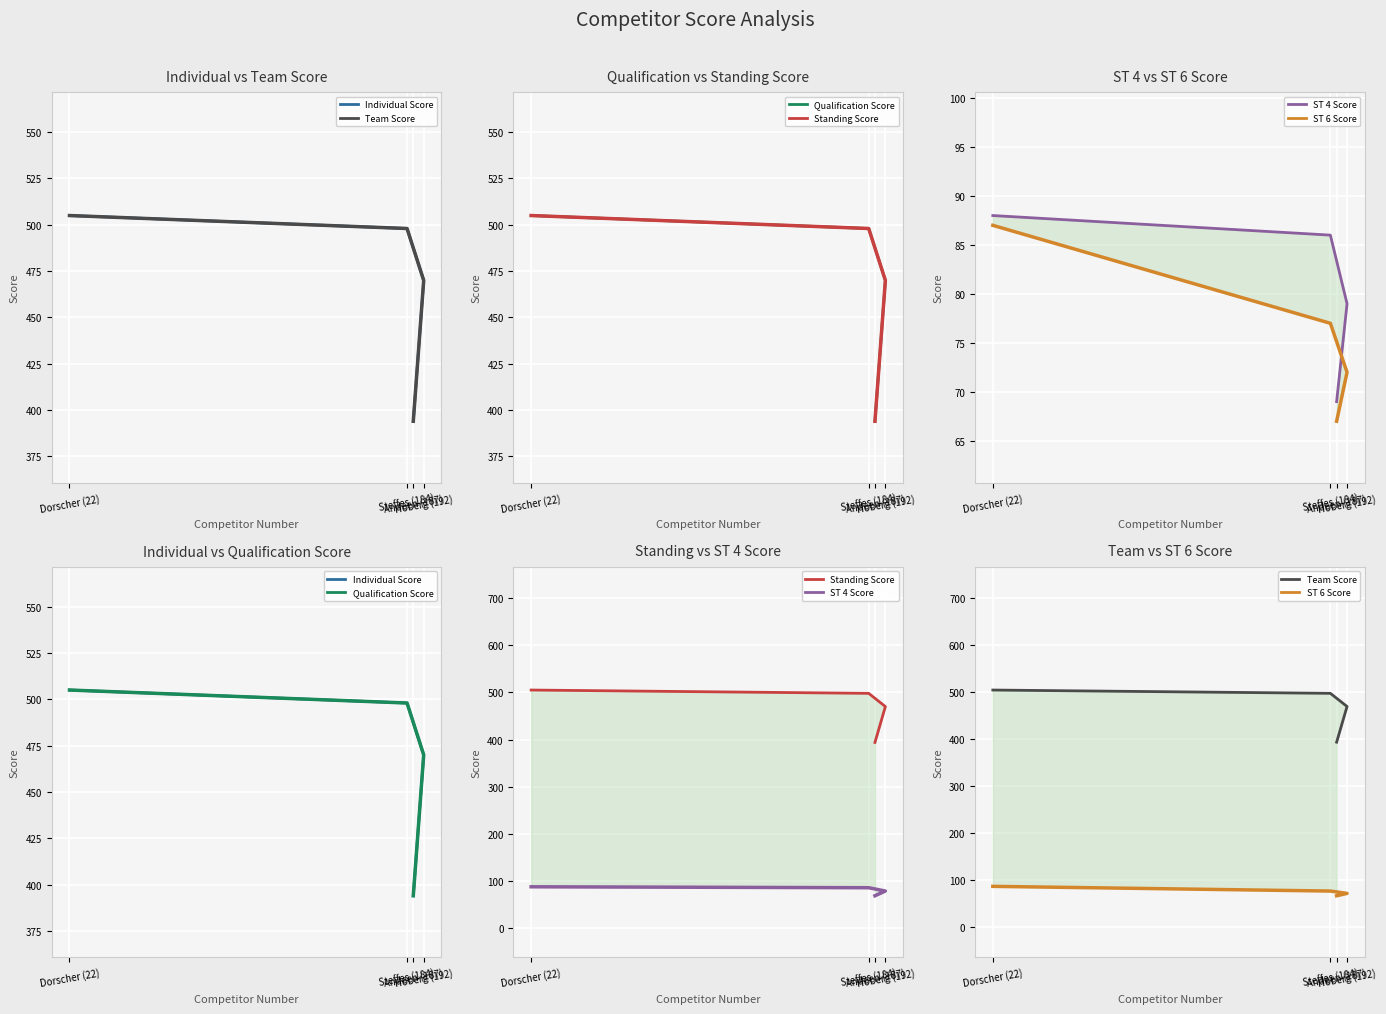

Which series changed the most between Dorscher (22) and Steffes (184)?

ST 6 Score